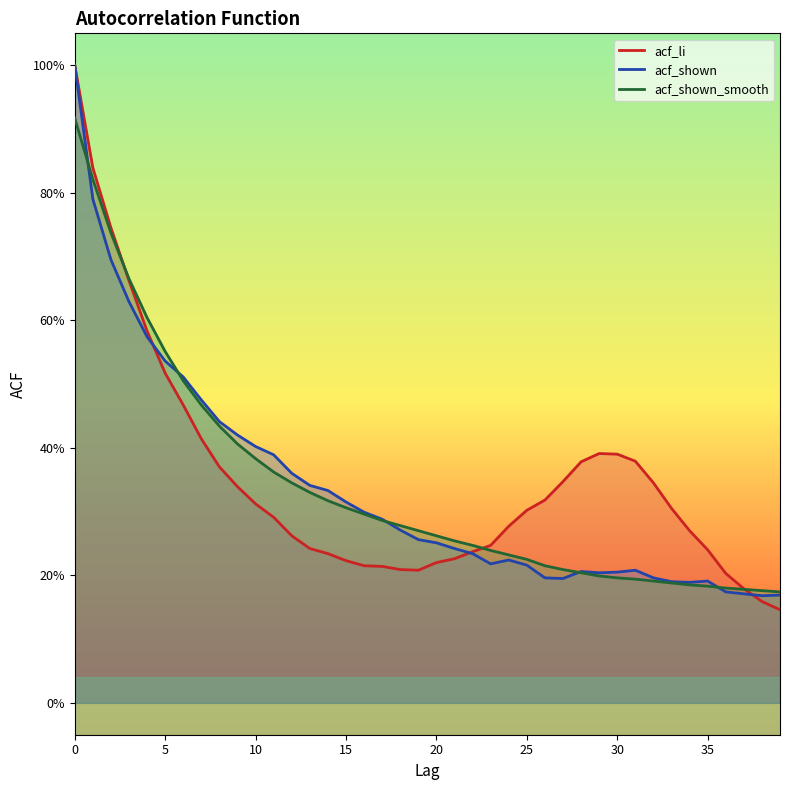

What value does the acf_shown_smooth series have at 35?

0.2